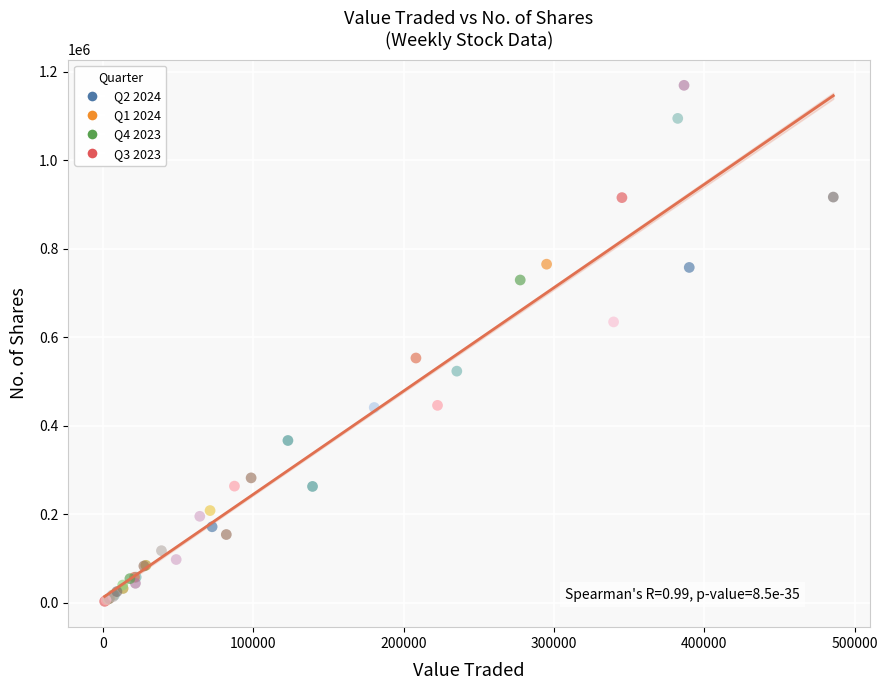

What Y value in the scatter plot is closest to 586142?

552999